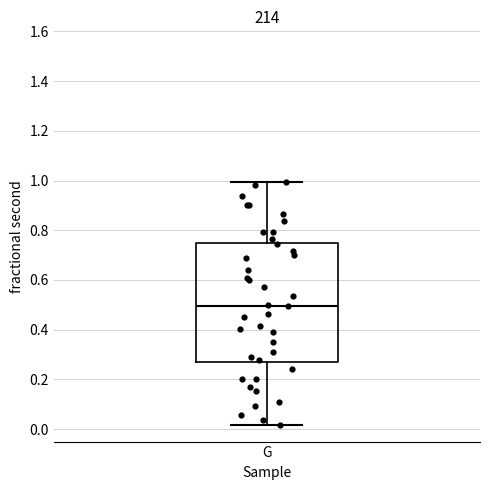

Where is the upper edge of the box for G on the y-axis? The values are not printed on the chart, so give them approximately, as read against the axis.

0.74